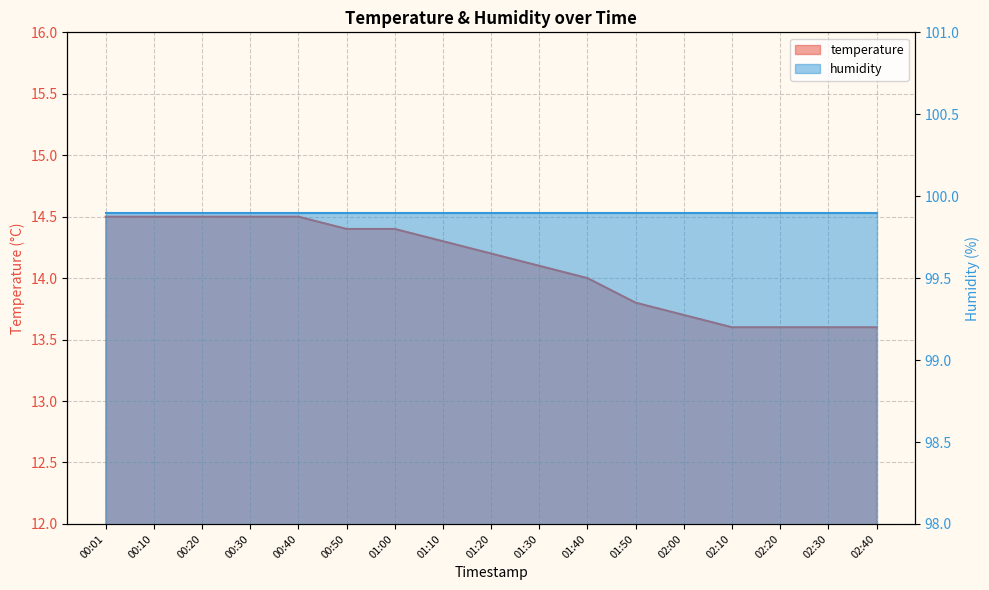

What is the maximum value shown in the chart?

14.5